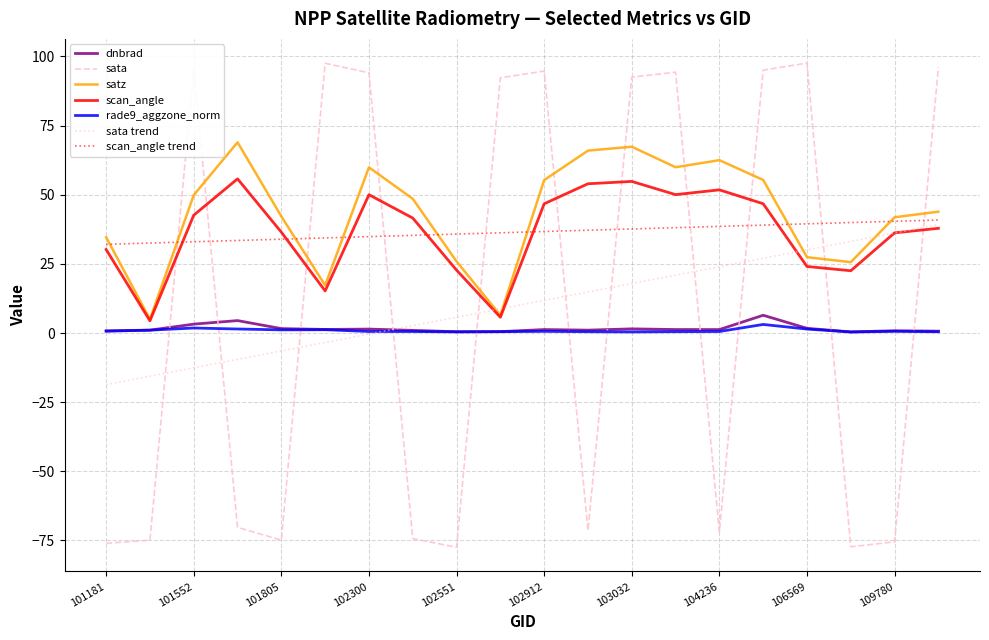

True or false: dnbrad and scan_angle intersect in this chart.

False